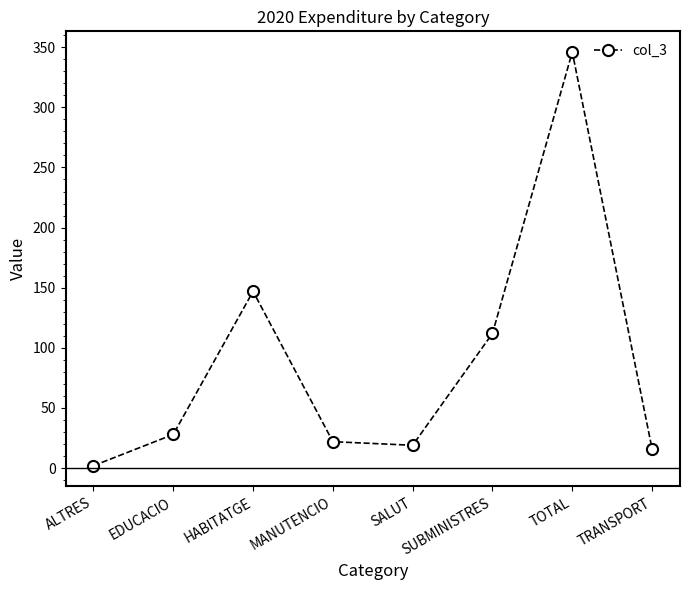

What is the label of the 1st point from the right?

TRANSPORT